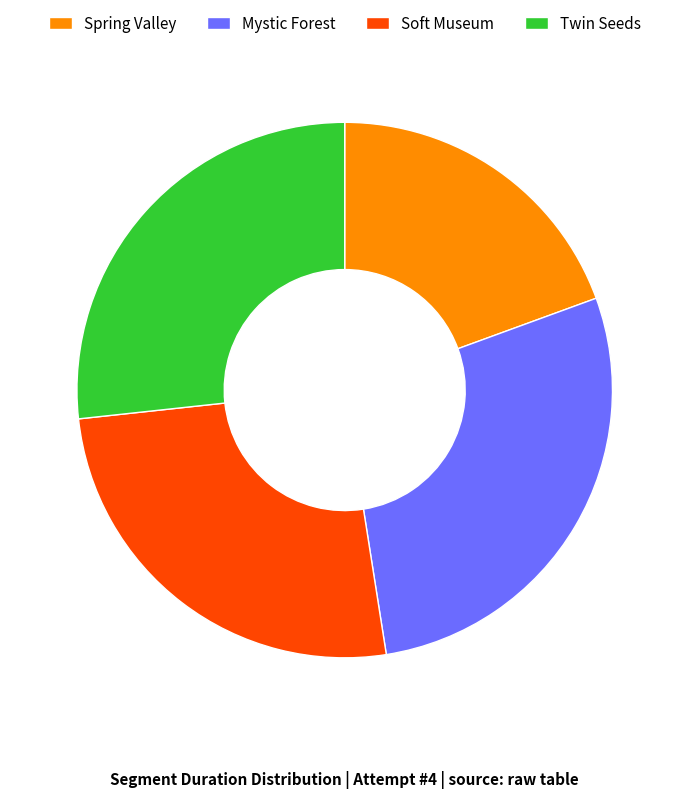

Rank the categories by value from lowest to highest.

Spring Valley, Soft Museum, Twin Seeds, Mystic Forest